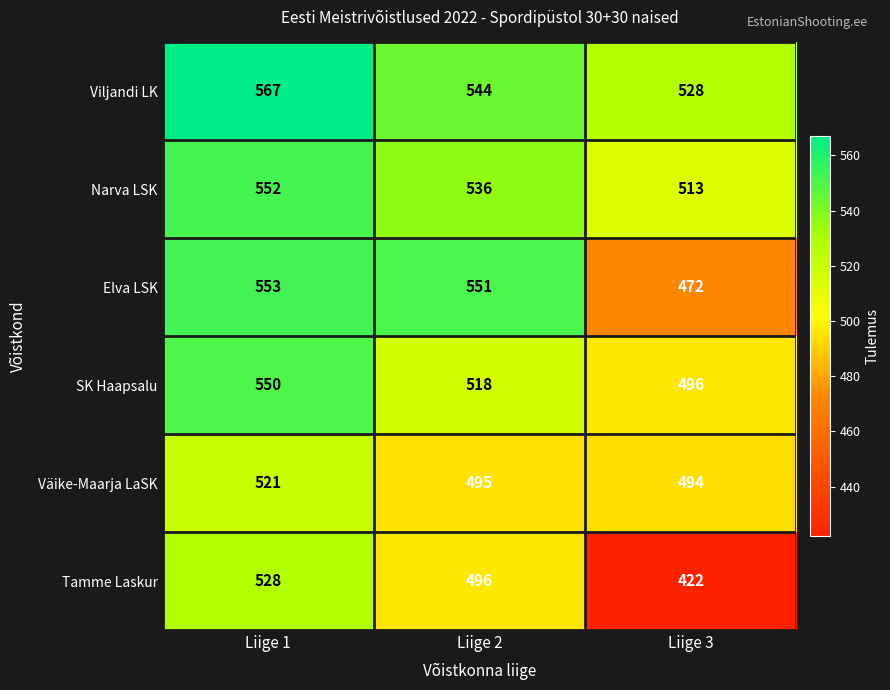

What is the spread (max minus min) of values at Liige 1?

46